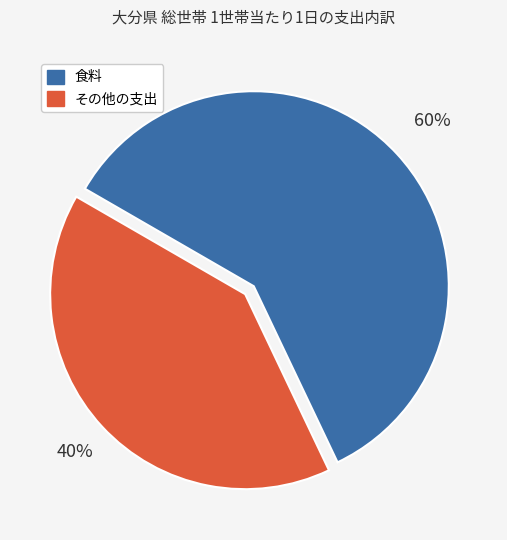

Rank the categories by value from highest to lowest.

食料, その他の支出